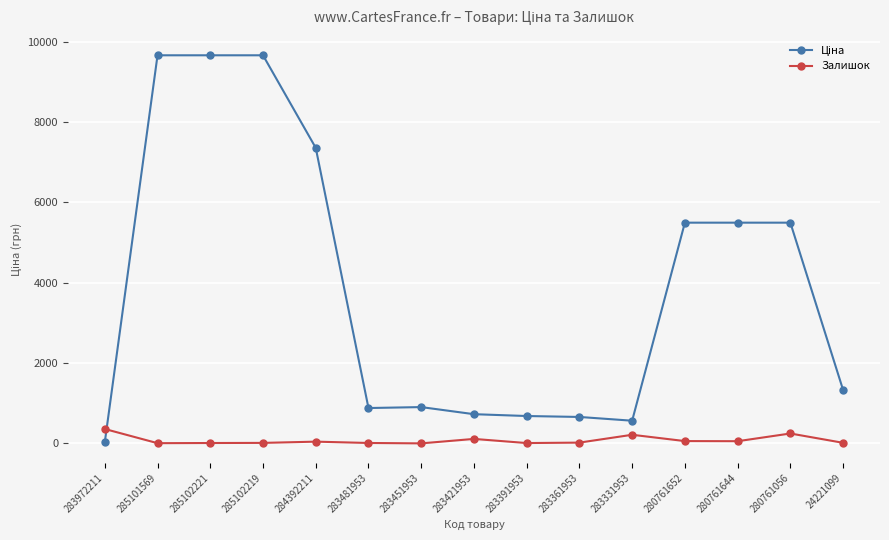

What is the difference between the second highest and minimum values in the Залишок series?

246.0